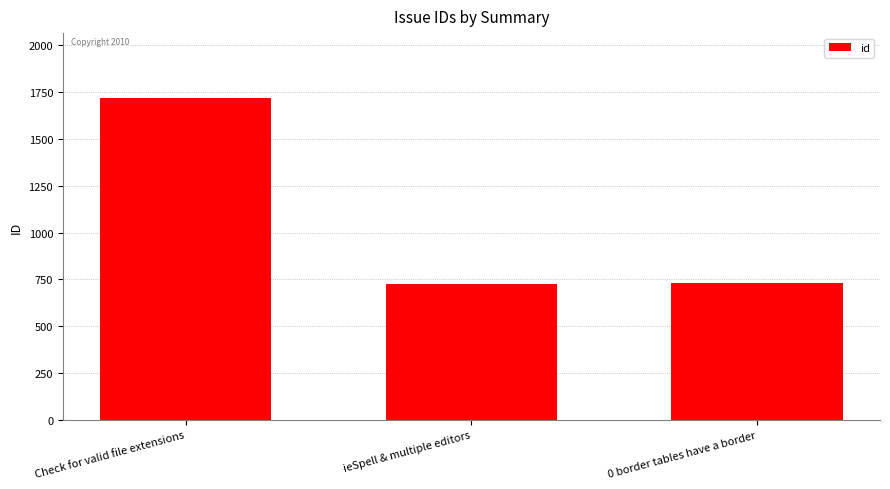

Is it true that the value at ieSpell & multiple editors is 408?

False